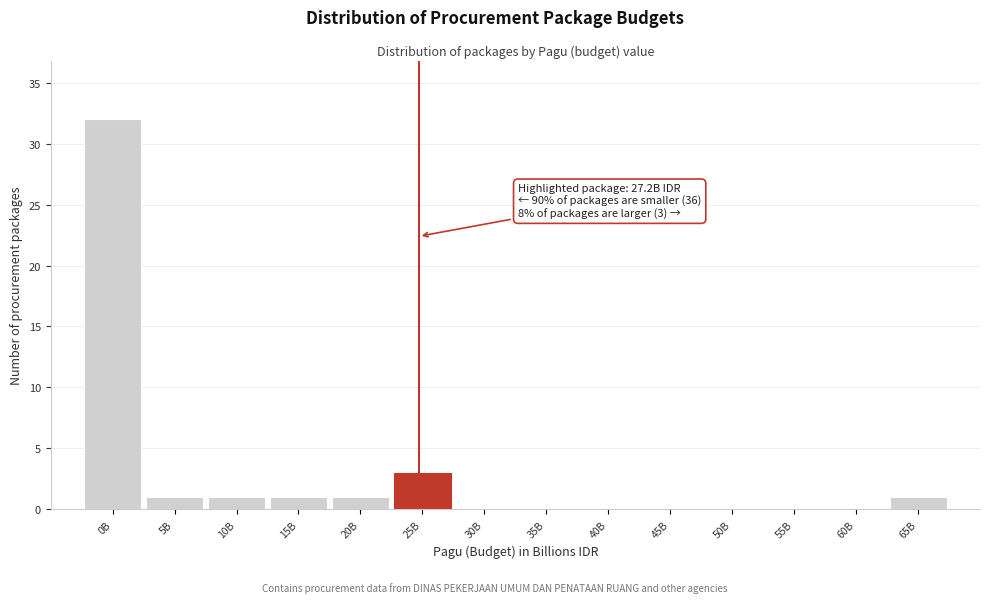

Reading left to right, what are all the values shown in this chart?

0B=32	5B=1	10B=1	15B=1	20B=1	25B=3	30B=0	35B=0	40B=0	45B=0	50B=0	55B=0	60B=0	65B=1